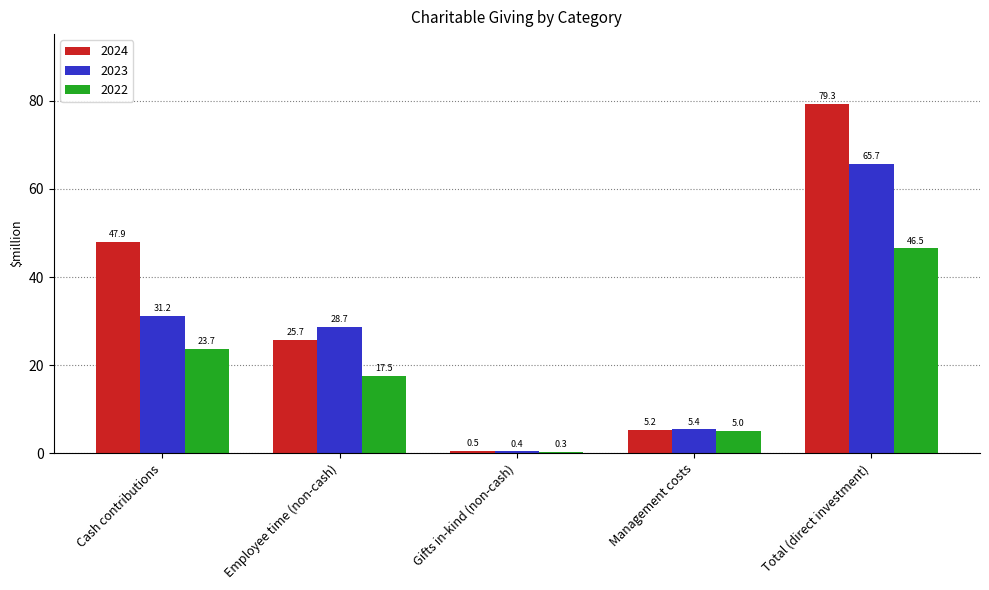

List the labels in order of 2024 value, largest first.

Total (direct investment), Cash contributions, Employee time (non-cash), Management costs, Gifts in-kind (non-cash)